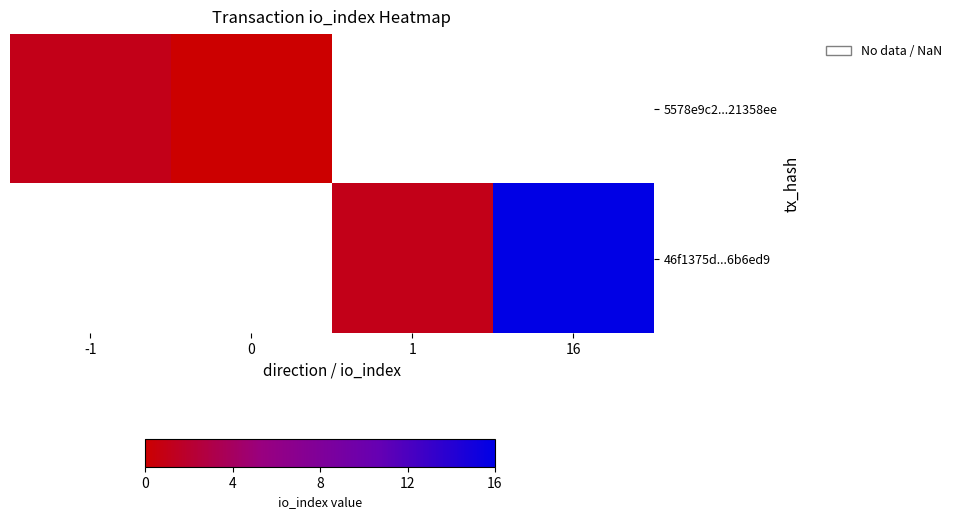

Is the value of 5578e9c2...21358ee at 1 greater than the value of 46f1375d...6b6ed9 at 1?

No